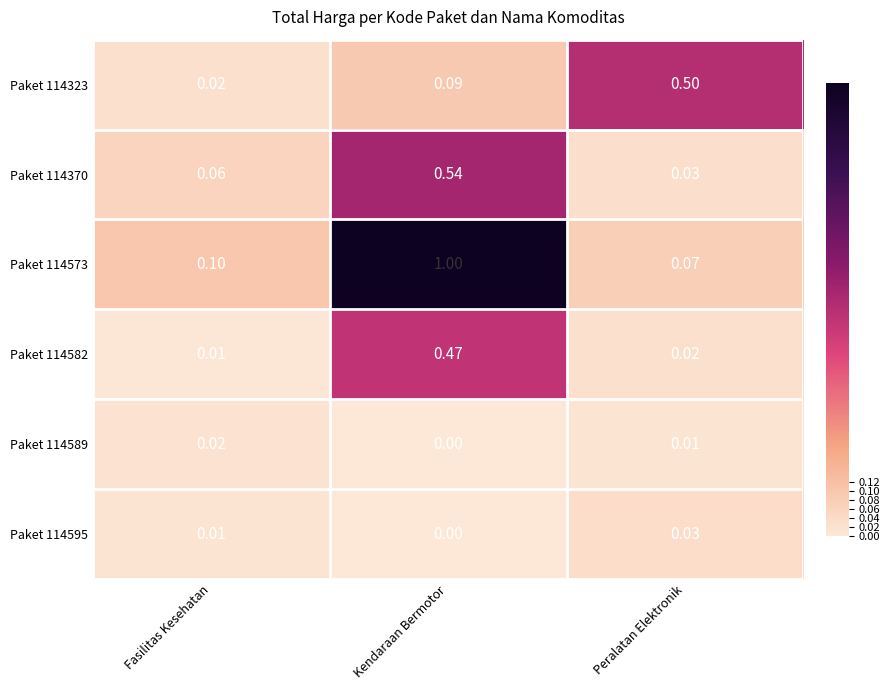

At which category does the chart reach its minimum across all series?

Kendaraan Bermotor